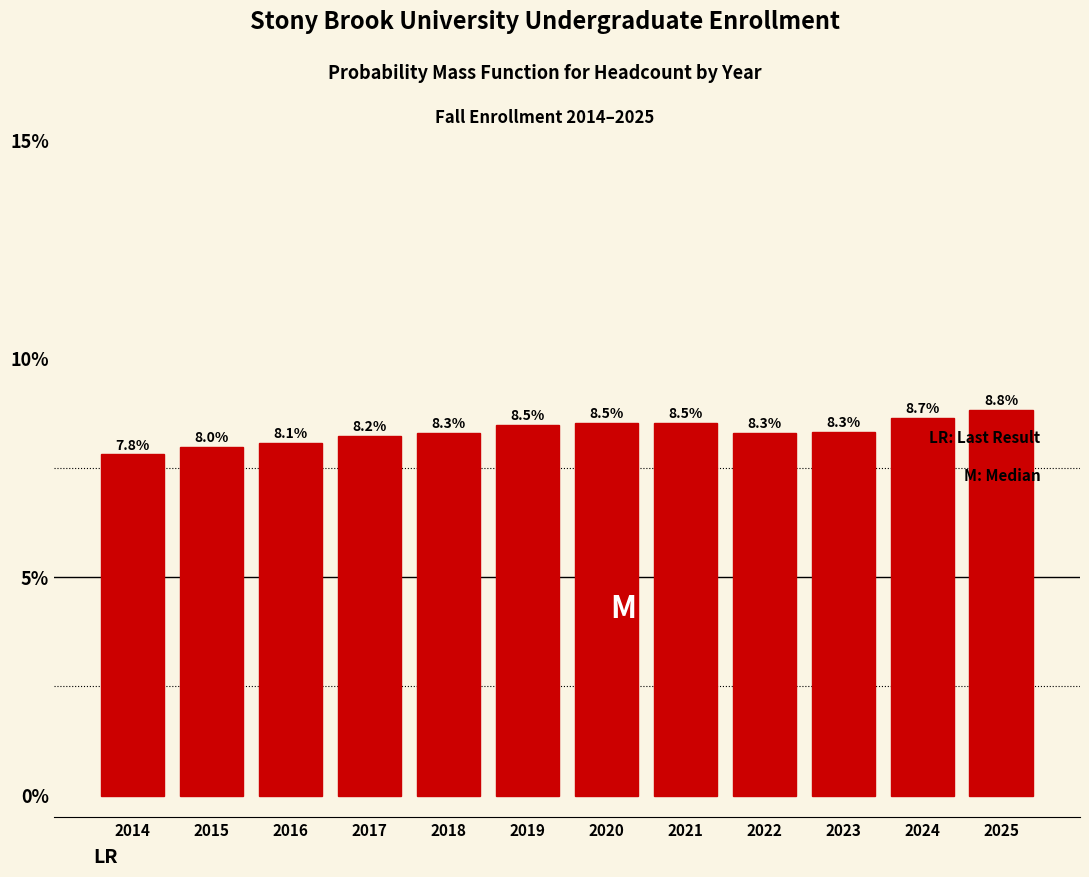

Reading right to left, list all the values displayed in this chart.

8.8	8.7	8.3	8.3	8.5	8.5	8.5	8.3	8.2	8.1	8.0	7.8